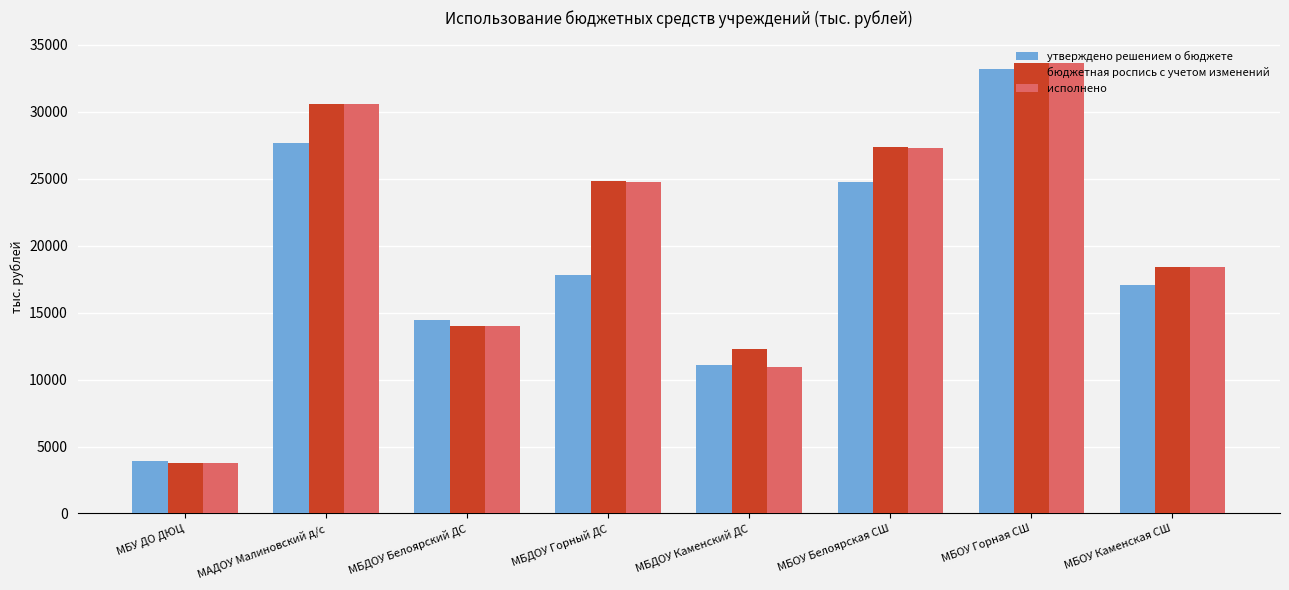

Reading left to right, list all the values displayed in this chart.

утверждено решением о бюджете: 3919.2	27686.5	14433.4	17827.8	11126.1	24733.3	33171.7	17055.4
бюджетная роспись с учетом изменений: 3748.5	30592.0	14022.1	24863.8	12250.1	27396.0	33654.9	18388.4
исполнено: 3748.5	30592.0	14022.1	24786.4	10935.4	27317.7	33613.3	18378.7